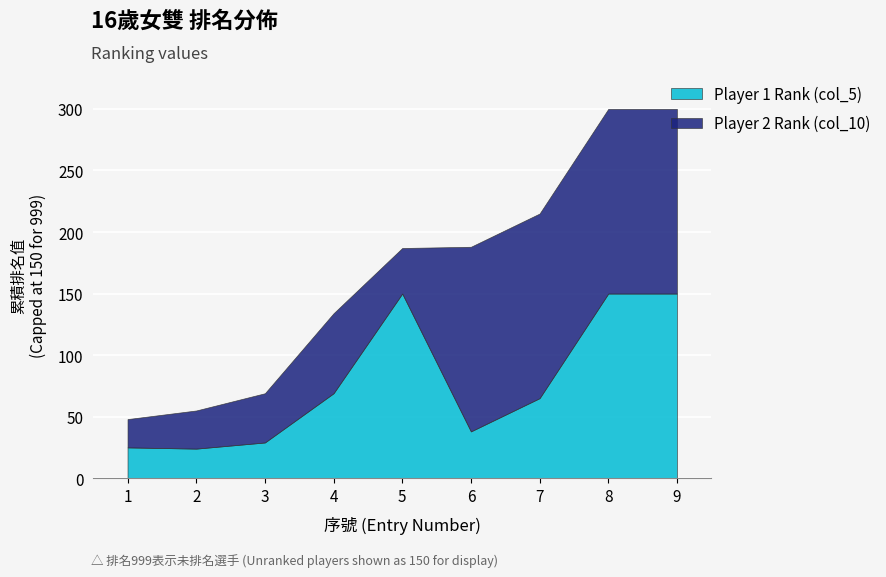

How many distinct data groups are displayed?

2